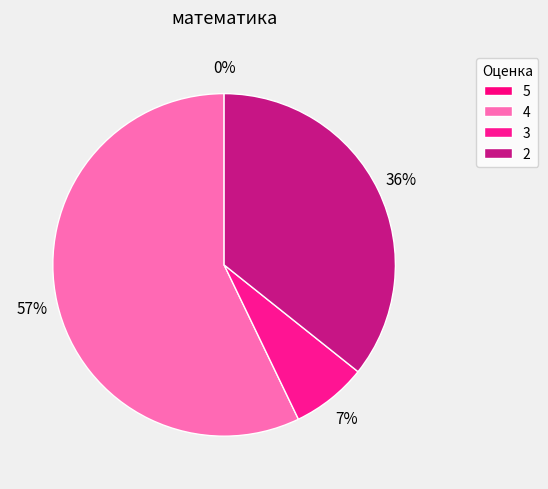

To the nearest percent, what is the difference between the 3 and 4 slice percentages?

50%